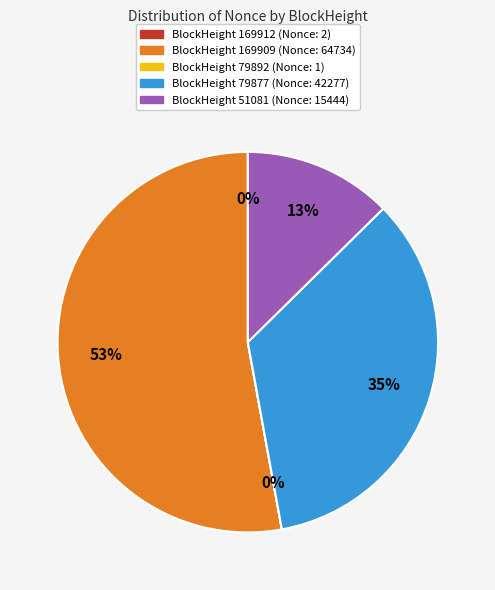

Is there a majority slice in this chart?

Yes